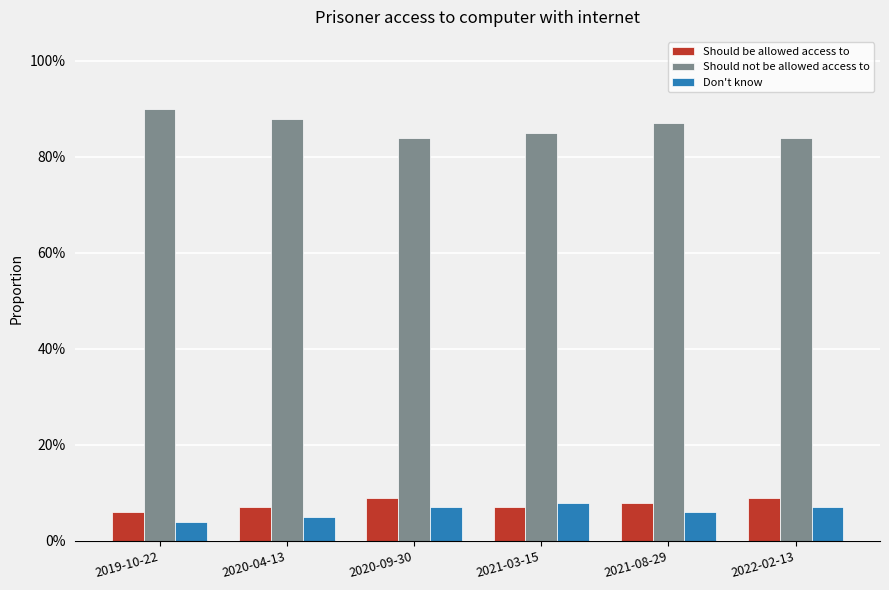

True or false: Should not be allowed access to has a value of 0.3 at 2020-04-13.

False